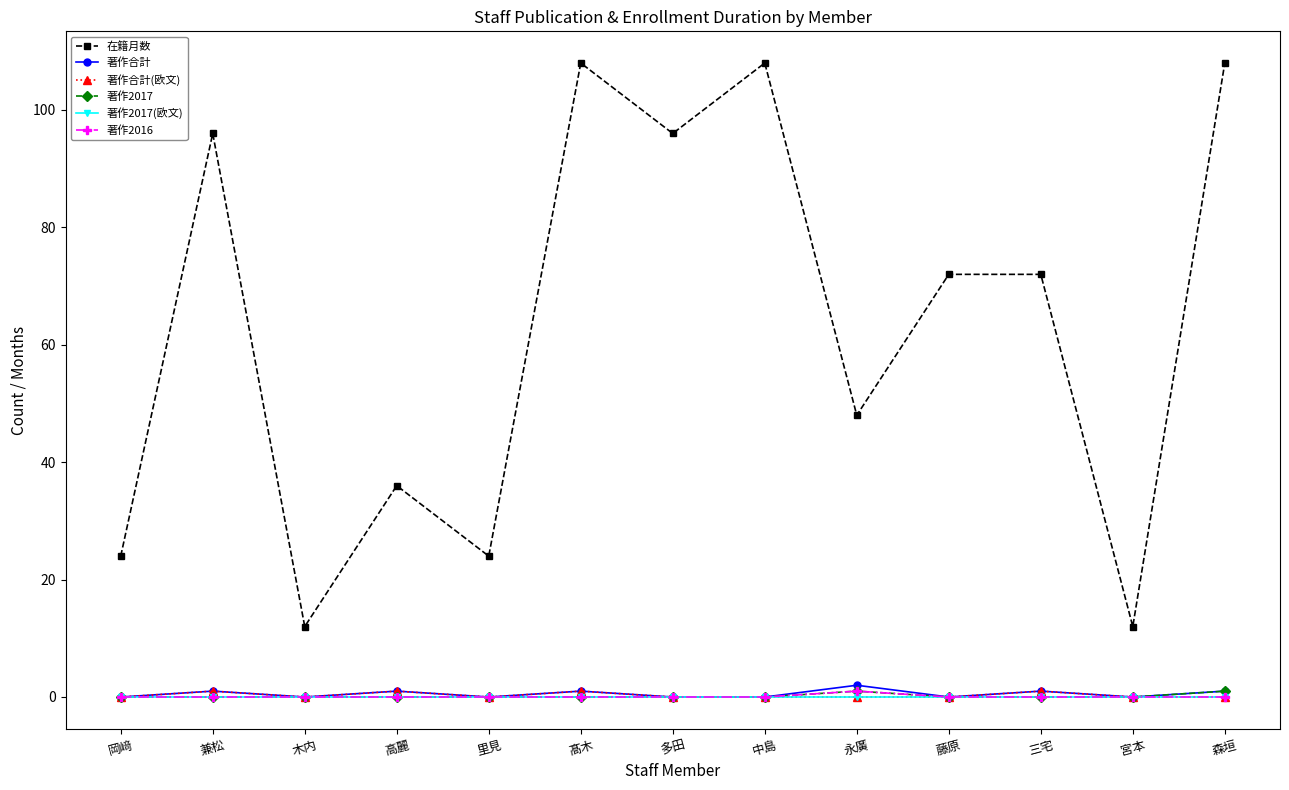

Which series has the largest range (max minus min)?

在籍月数